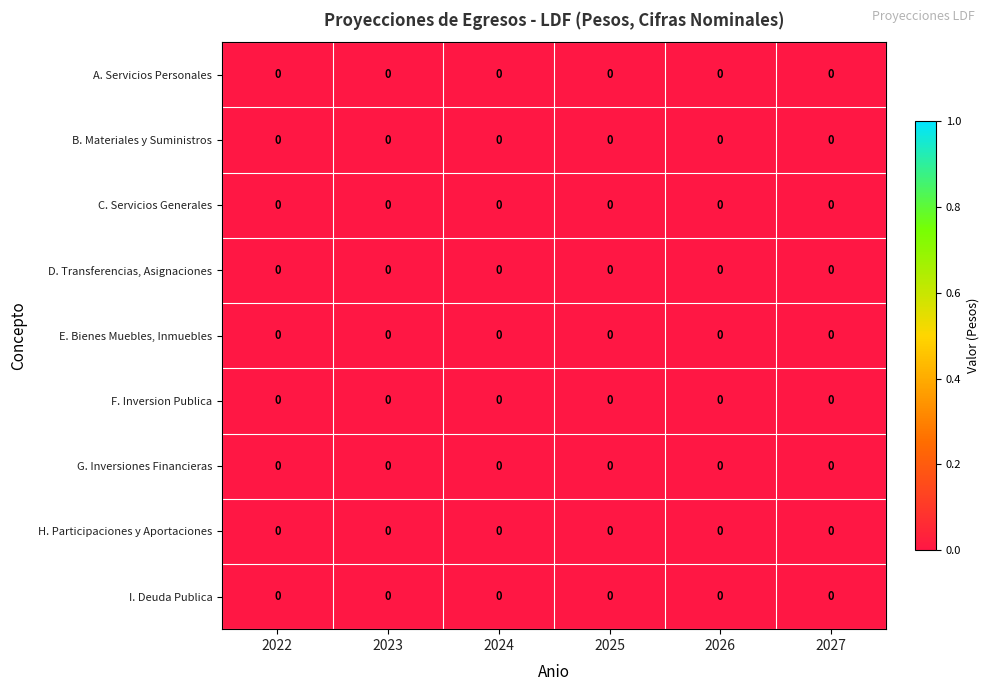

At 2026, list the series in order from smallest to largest.

B. Materiales y Suministros, G. Inversiones Financieras, A. Servicios Personales, D. Transferencias, Asignaciones, C. Servicios Generales, H. Participaciones y Aportaciones, E. Bienes Muebles, Inmuebles, I. Deuda Publica, F. Inversion Publica